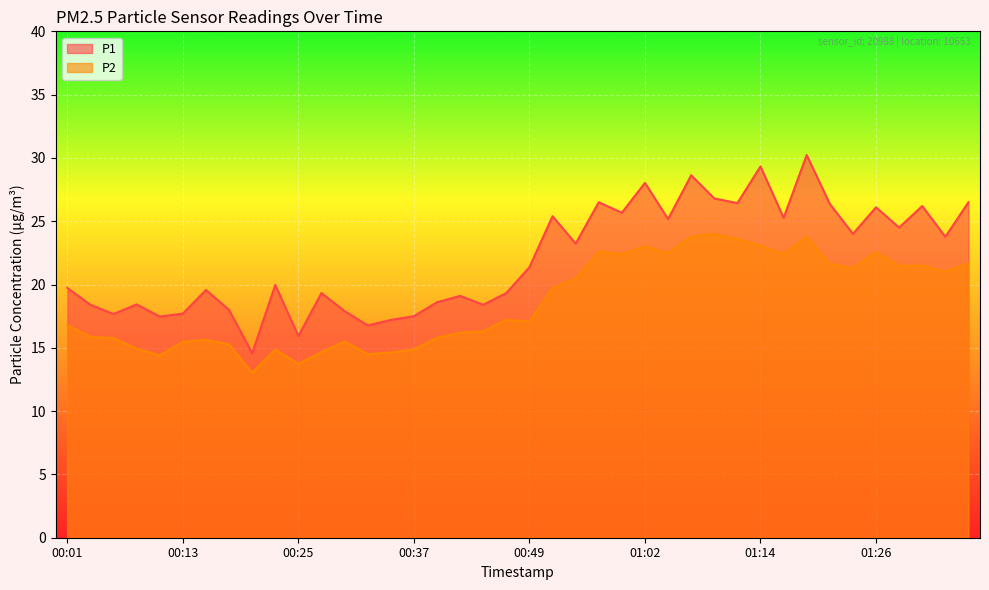

What is the value of the P2 point at the 19th from the left?

16.3